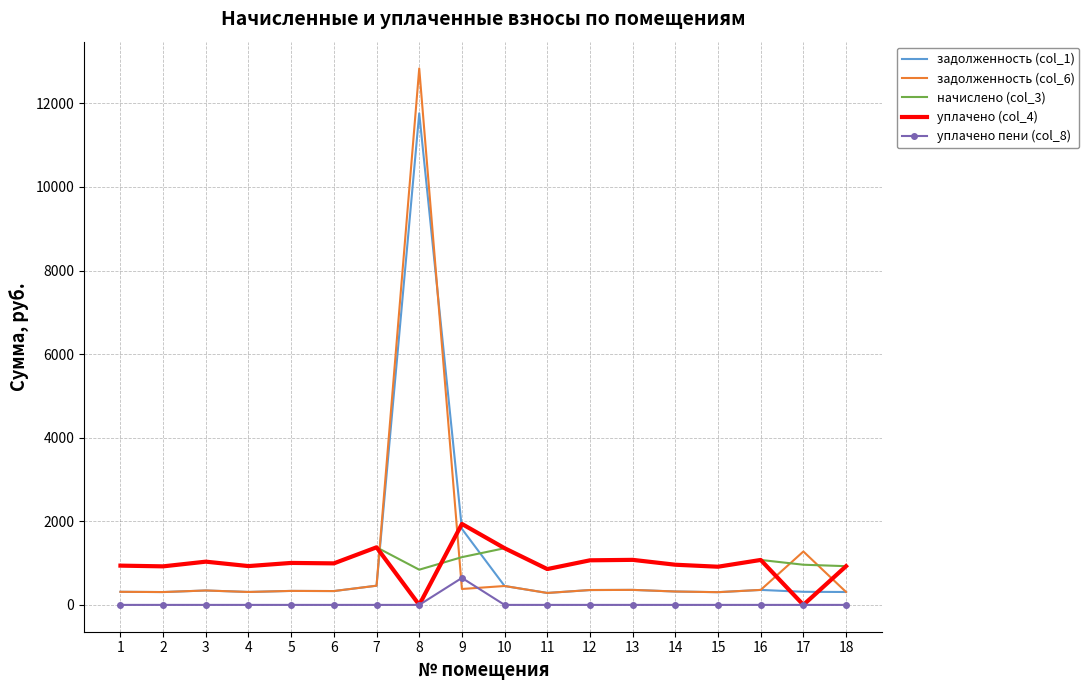

What is the difference between the second highest and minimum values in the начислено (col_3) series?

514.1